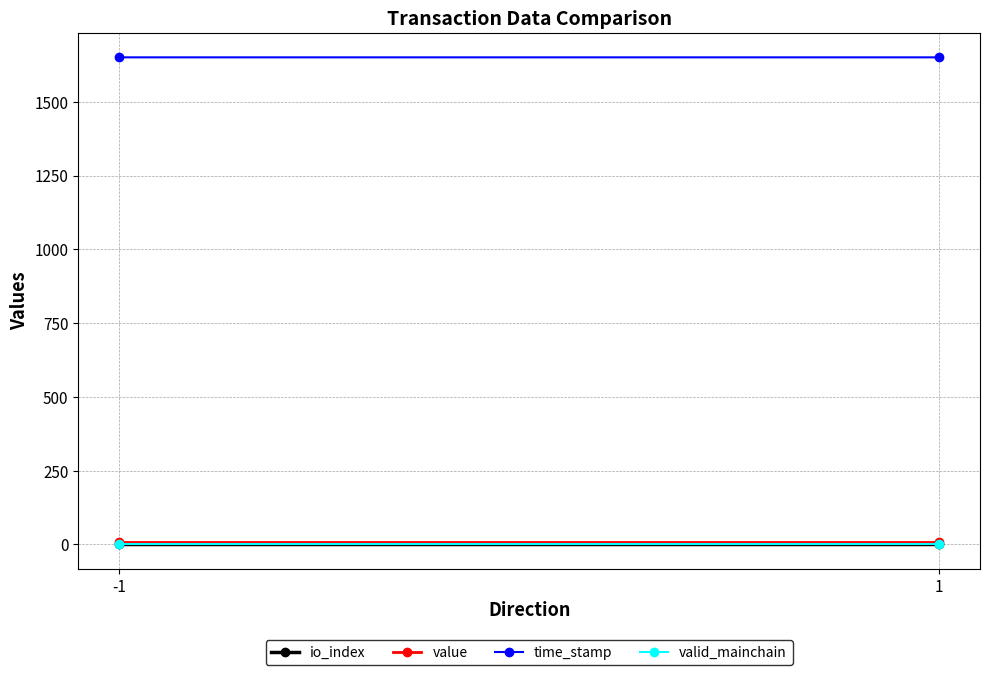

Reading left to right, what are all the values shown in this chart?

io_index: -1=0.5	1=0.5
value: -1=9.4	1=9.4
time_stamp: -1=1650.3	1=1650.3
valid_mainchain: -1=1.0	1=1.0